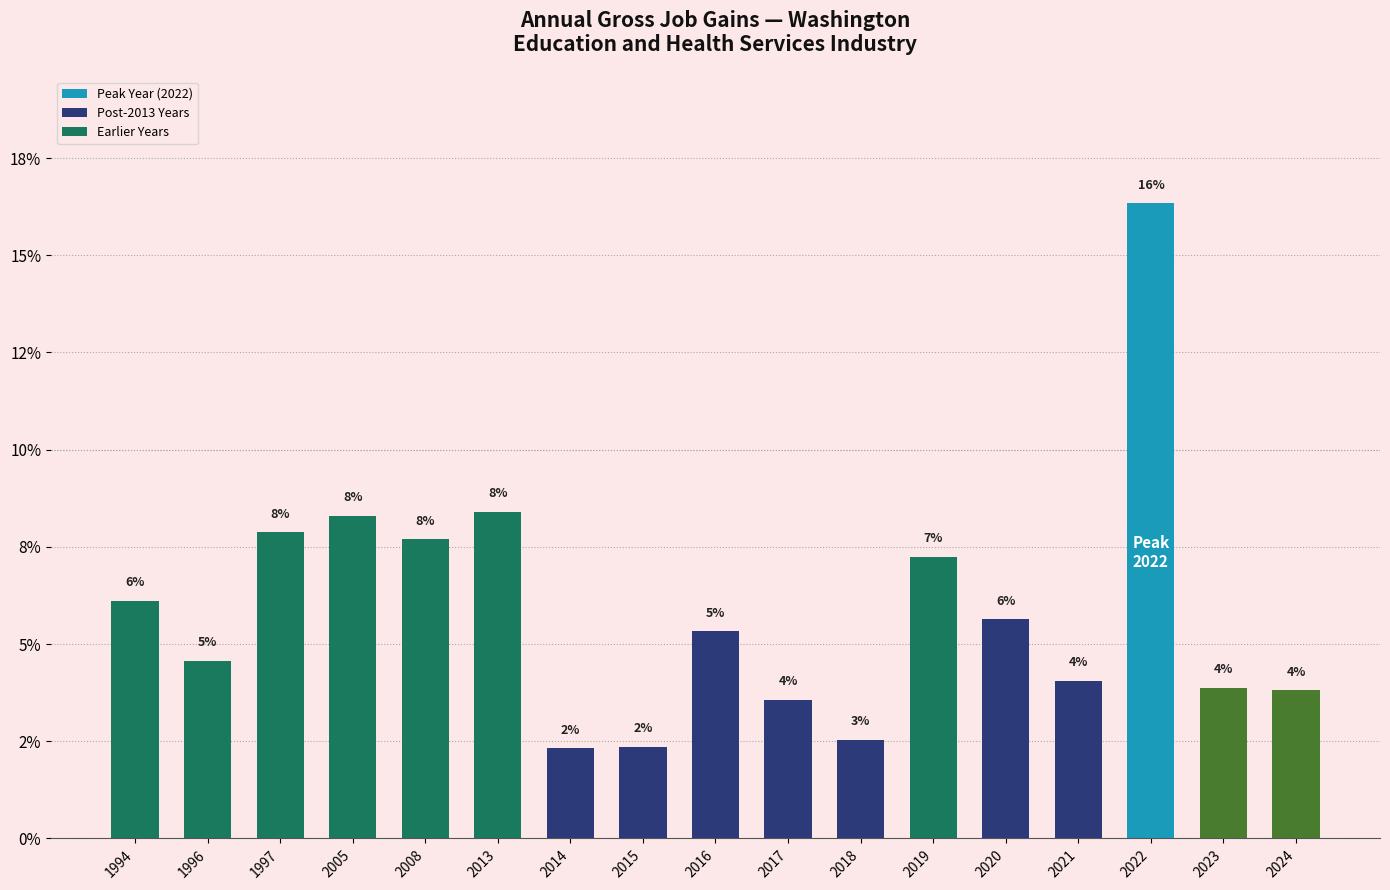

Between 2019 and 2018, which is larger?

2019